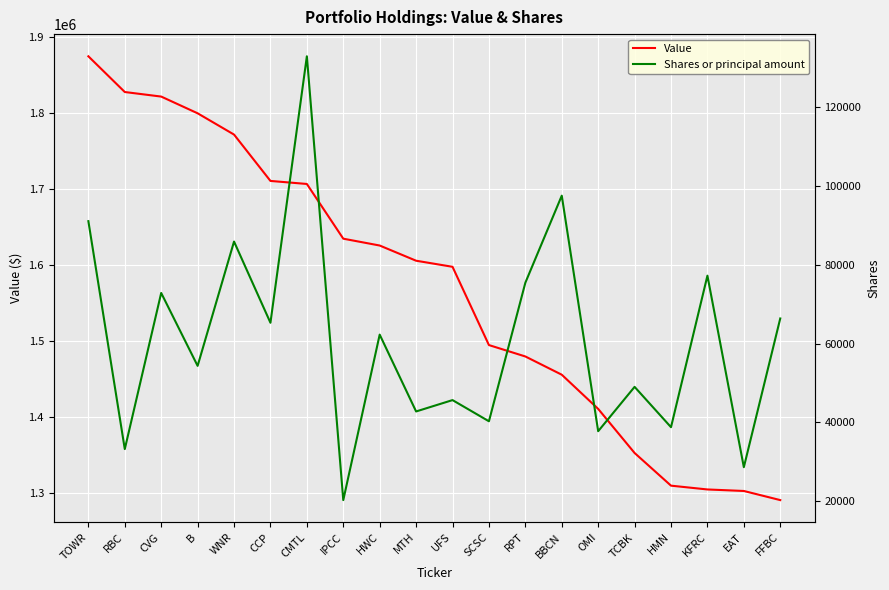

Which category has the lowest value in the Shares or principal amount series?

IPCC